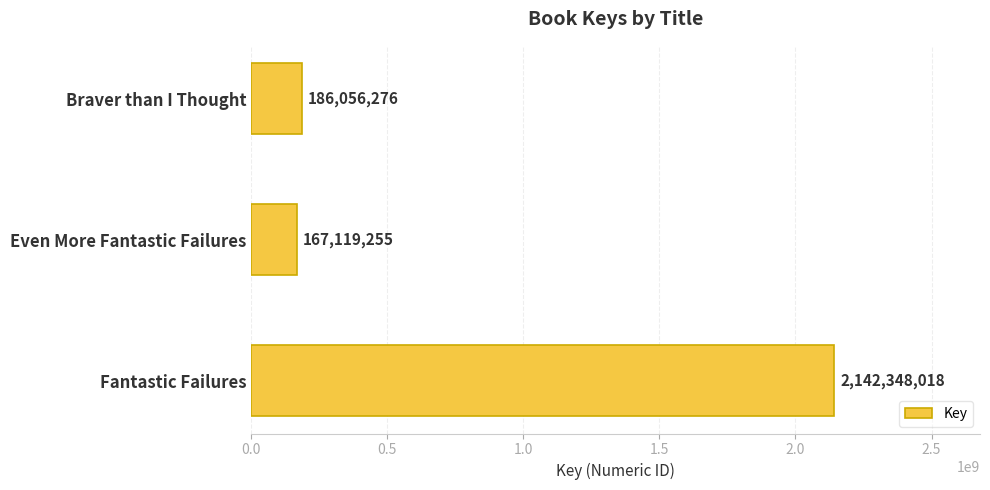

Reading top to bottom, extract all data points from this chart.

186056276	167119255	2142348018